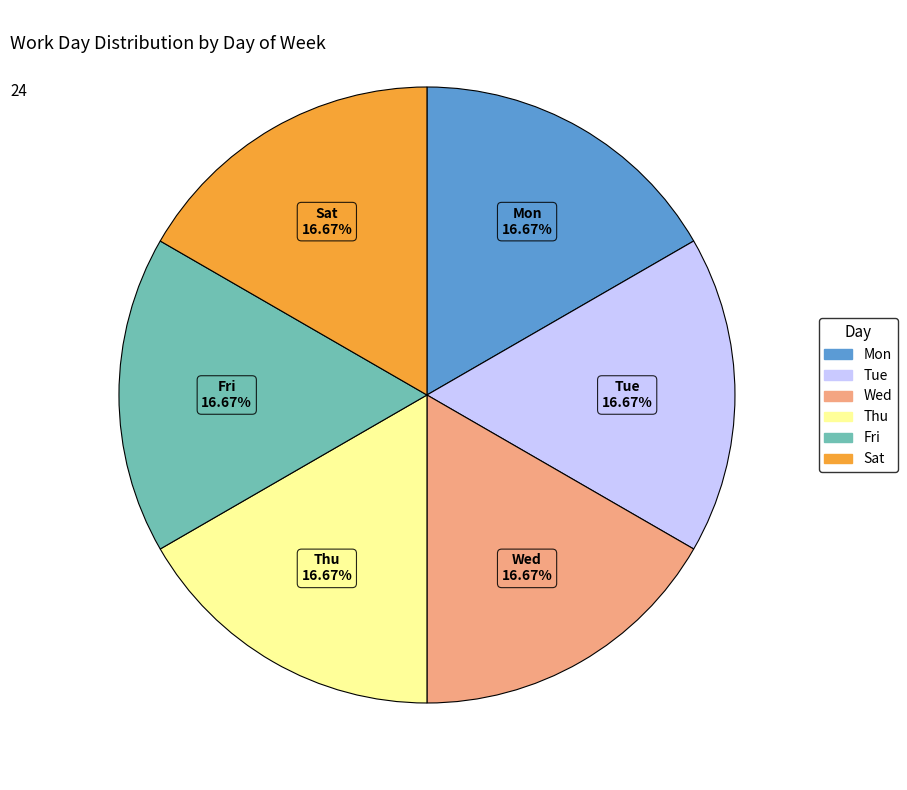

Is there a majority slice in this chart?

No